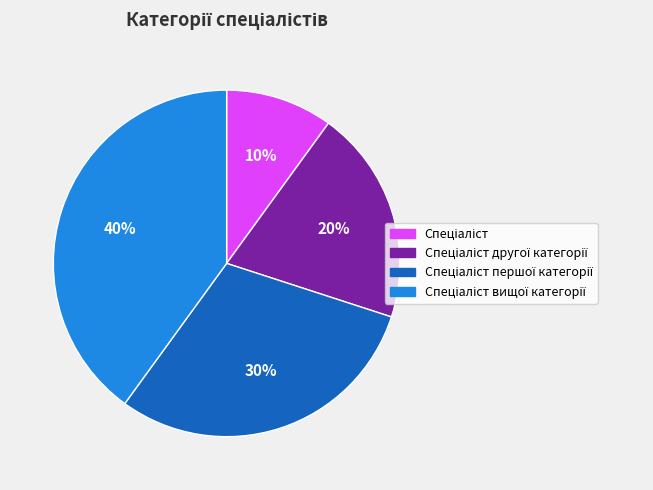

How many segments does this pie chart have?

4